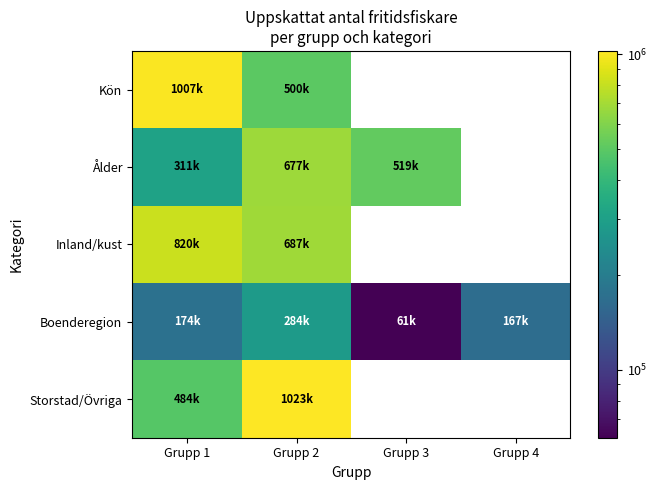

Is the value of Storstad/Övriga at Grupp 3 greater than the value of Inland/kust at Grupp 2?

No